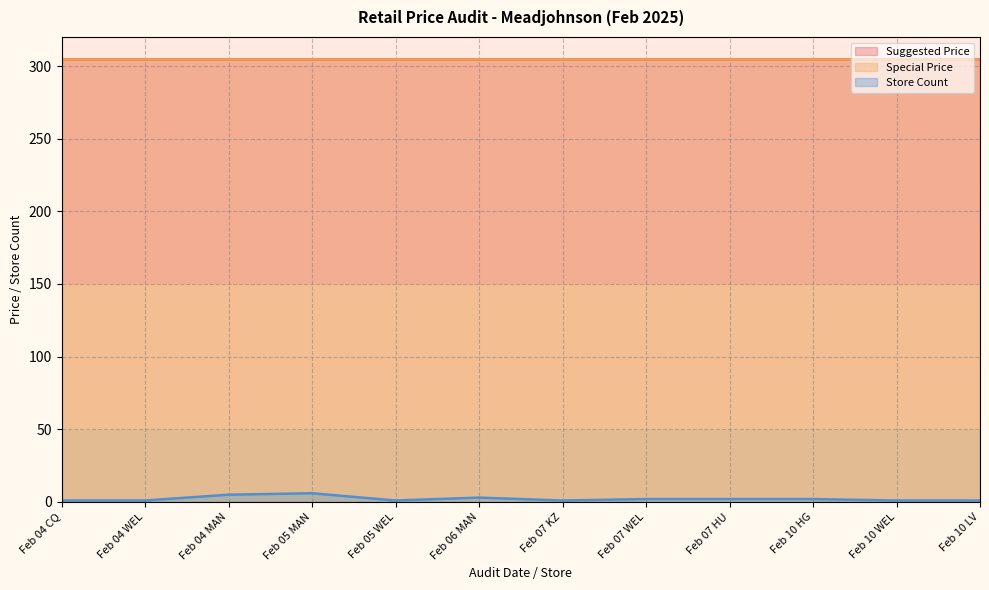

Rank the categories by Suggested Price value from highest to lowest.

Feb 04 CQ, Feb 04 WEL, Feb 04 MAN, Feb 05 MAN, Feb 05 WEL, Feb 06 MAN, Feb 07 KZ, Feb 07 WEL, Feb 07 HU, Feb 10 HG, Feb 10 WEL, Feb 10 LV